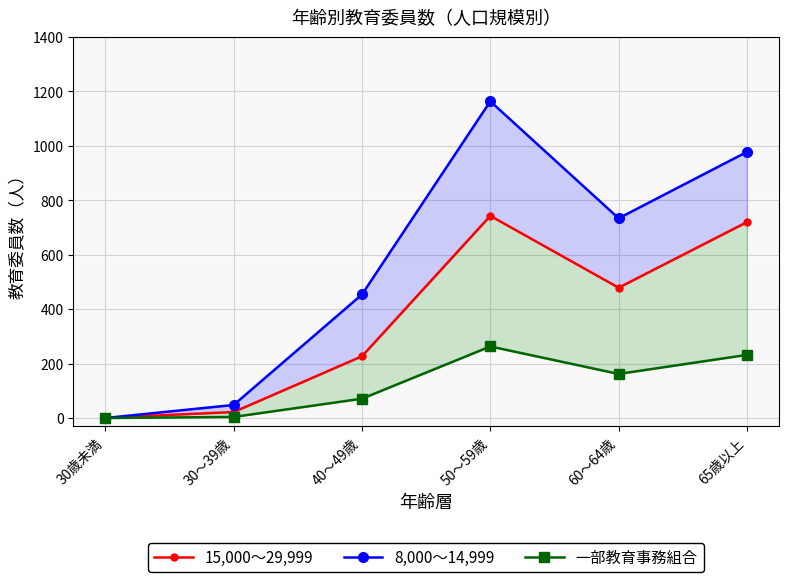

Does the chart have visible grid lines?

Yes